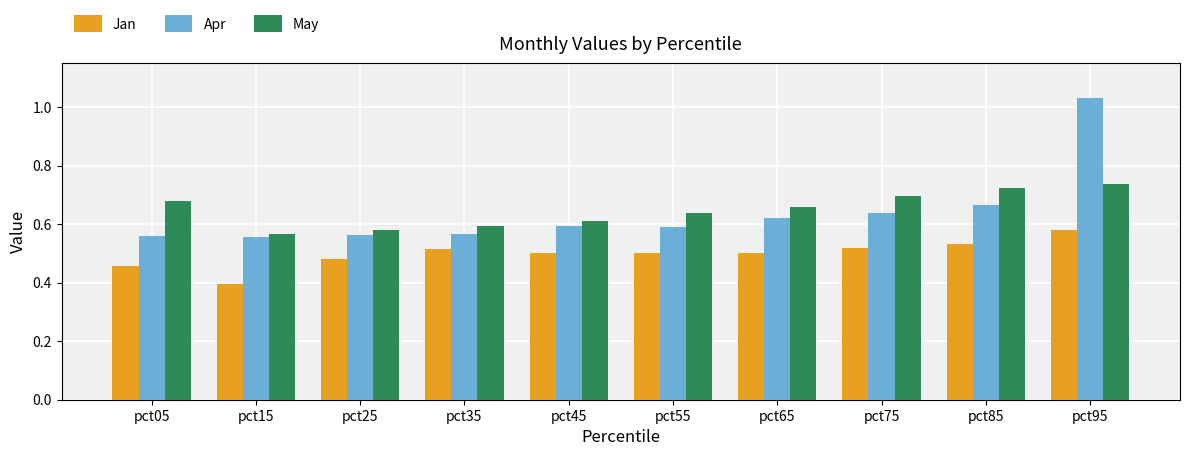

Are the bars grouped side by side (vs. stacked)?

Yes